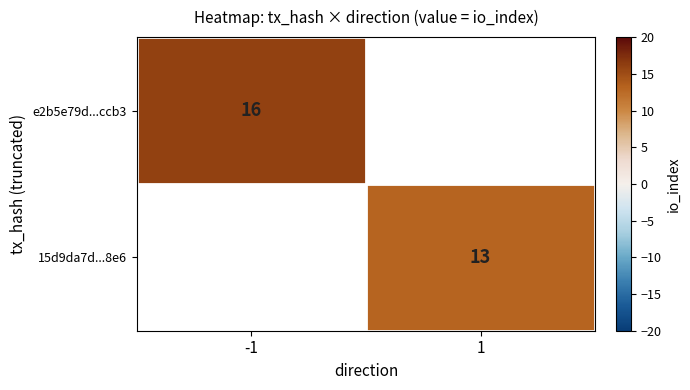

The value of 15d9da7d...8e6 at 1 is 3. True or false?

False